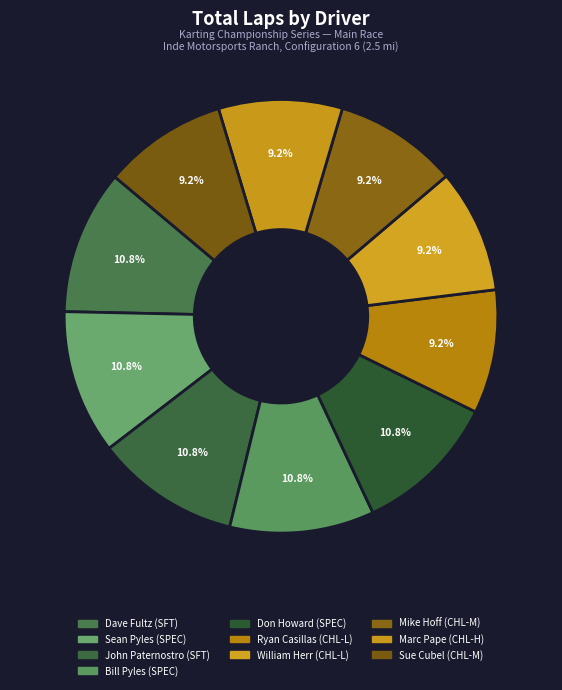

The Don Howard slice represents 17% of the pie. True or false?

False